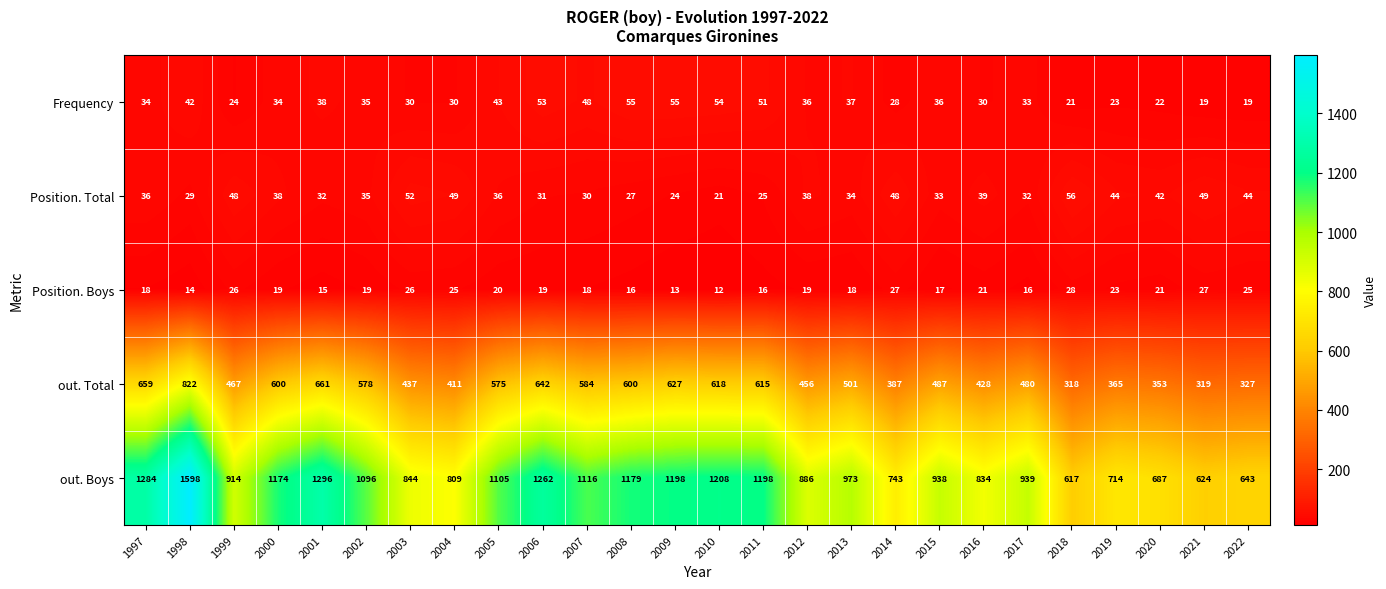

Rank the series at 2005 from lowest to highest value.

Position. Boys, Position. Total, Frequency, out. Total, out. Boys